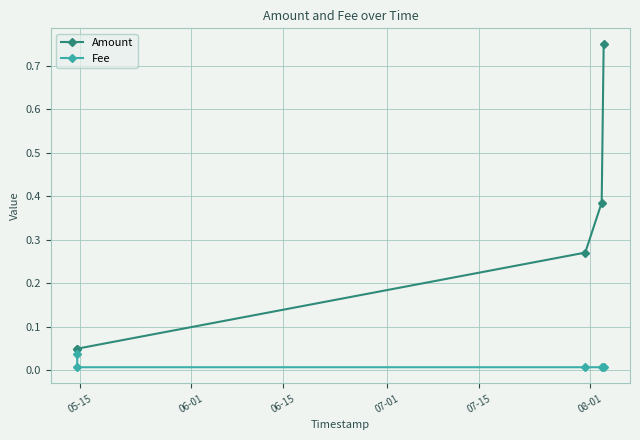

Rank the series by their average value, from lowest to highest.

Fee, Amount